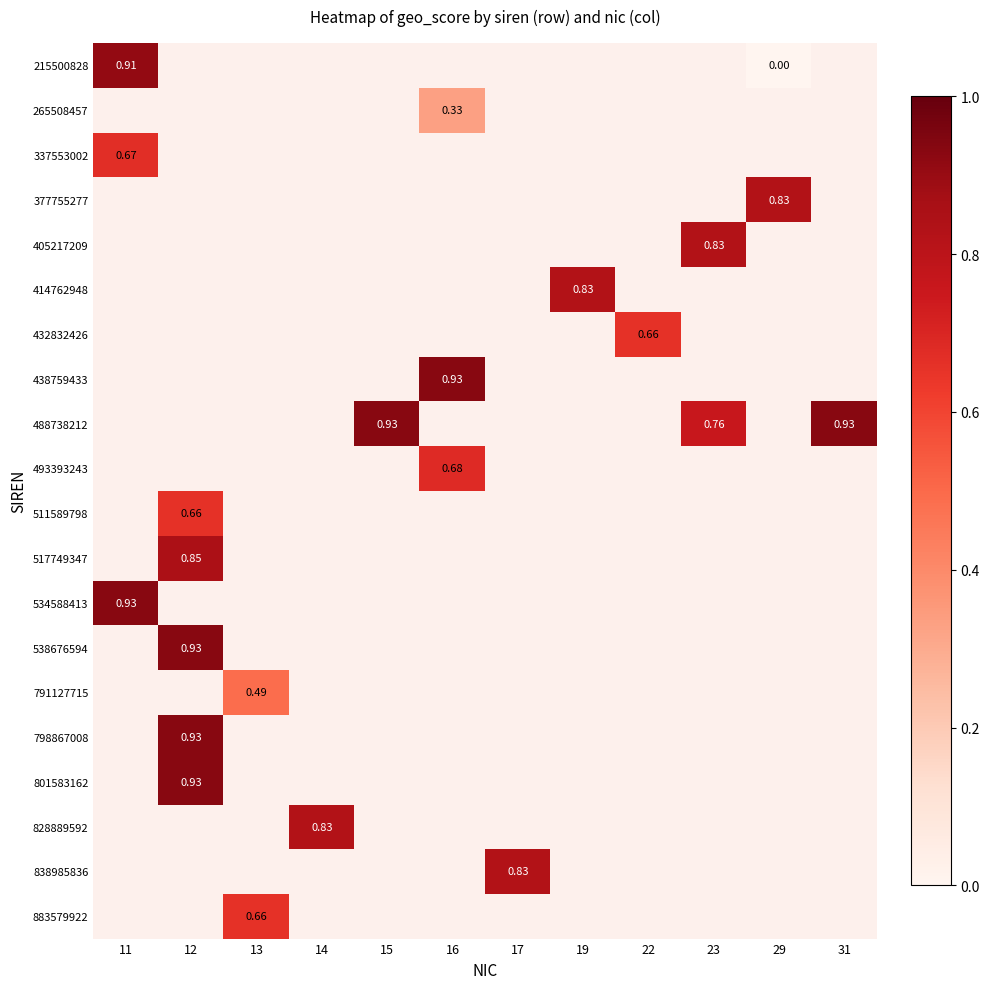

Which has a higher value, 12 or 17?

17